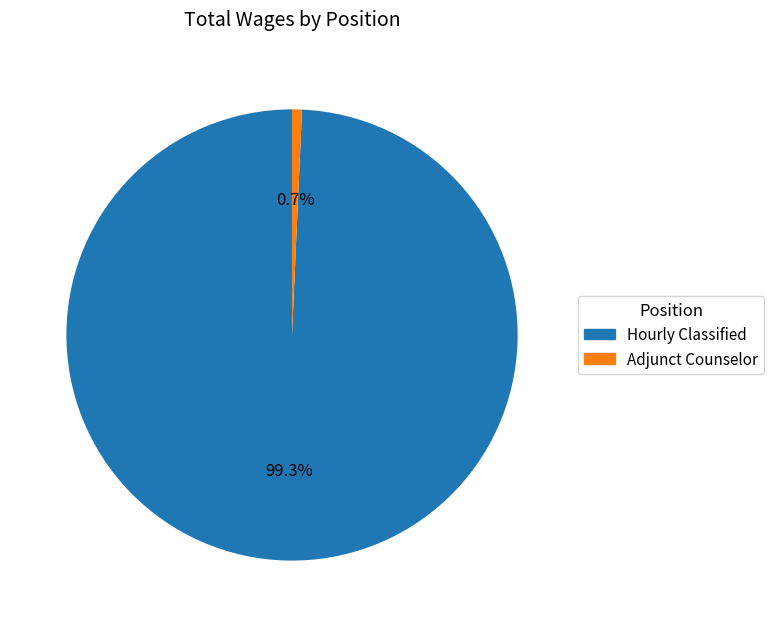

How much of the chart is everything except Adjunct Counselor?

99.3%